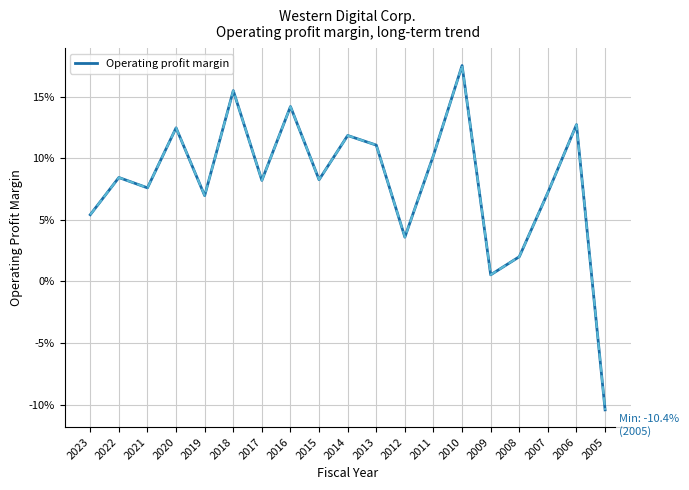

Reading left to right, list all the values displayed in this chart.

2023=0.1	2022=0.1	2021=0.1	2020=0.1	2019=0.1	2018=0.2	2017=0.1	2016=0.1	2015=0.1	2014=0.1	2013=0.1	2012=0.0	2011=0.1	2010=0.2	2009=0.0	2008=0.0	2007=0.1	2006=0.1	2005=-0.1